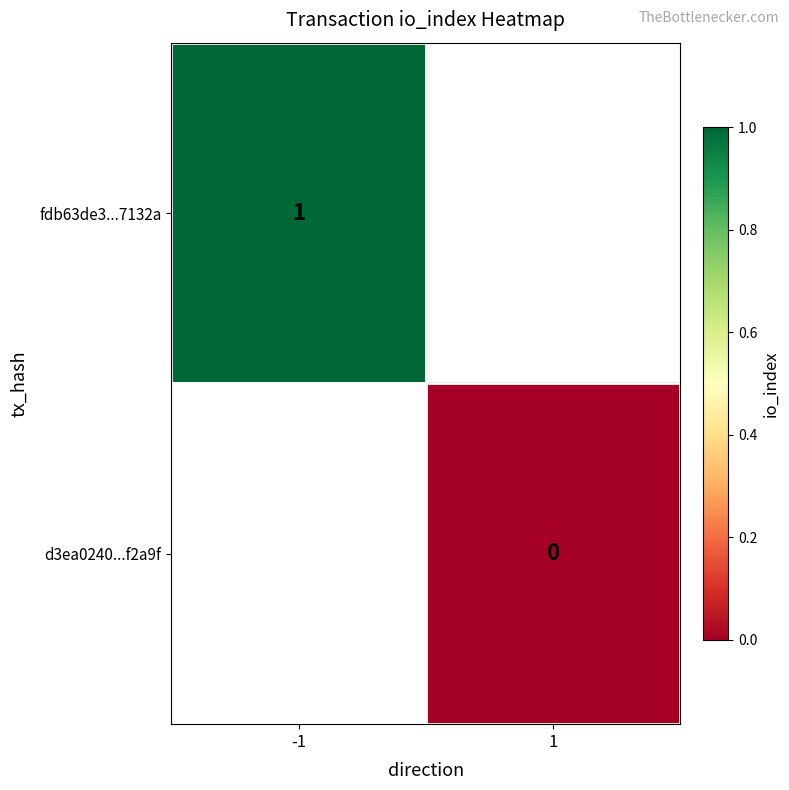

Which has a higher value, 1 or -1?

-1